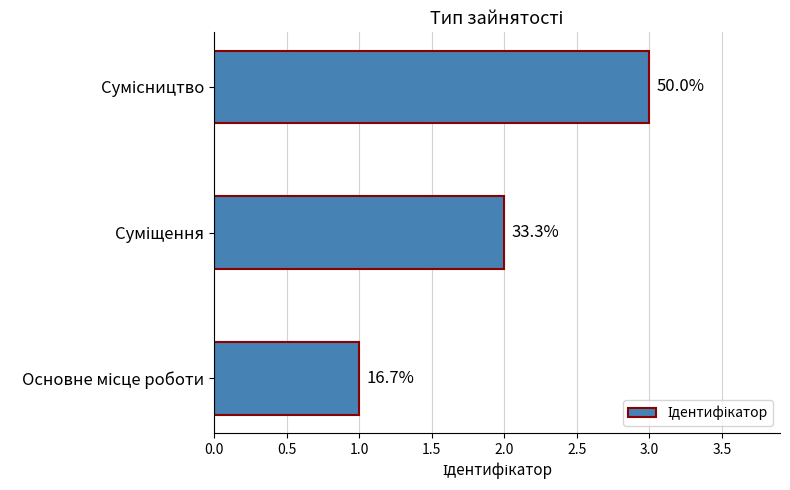

Are the bars grouped side by side (vs. stacked)?

No